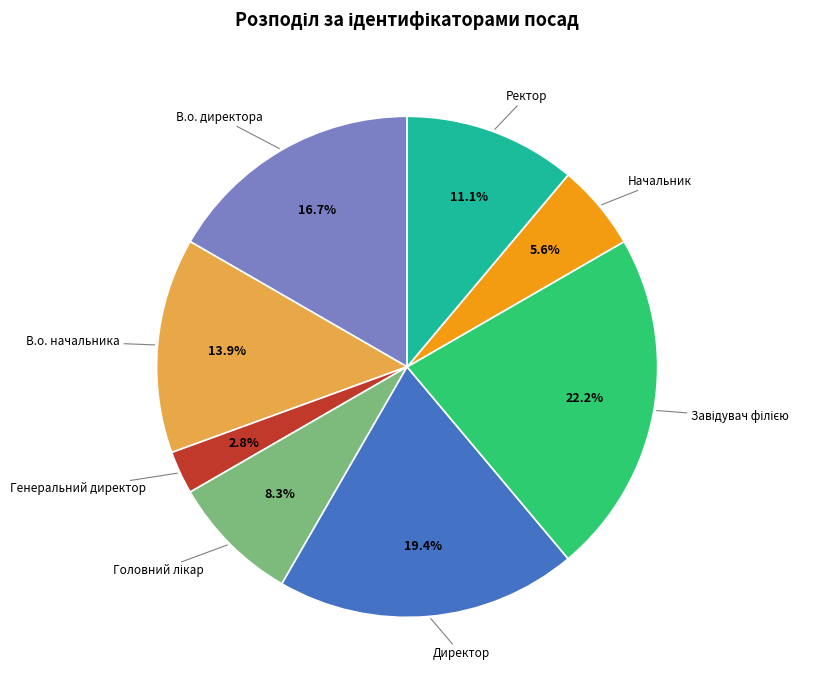

How many slices are in this pie chart?

8